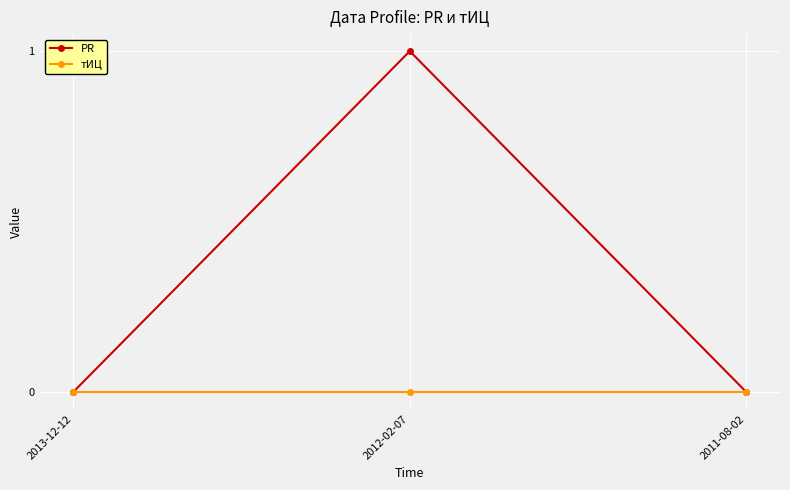

Reading left to right, extract all data points from this chart.

PR: 0	1	0
тИЦ: 0	0	0